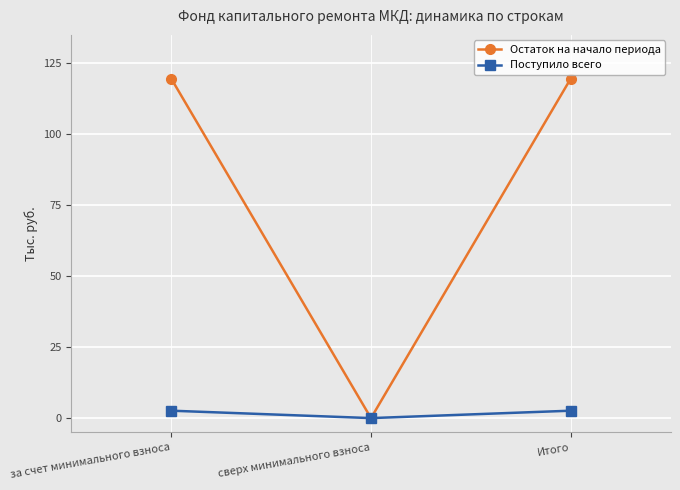

List the series in order of their peak value, lowest first.

Поступило всего, Остаток на начало периода